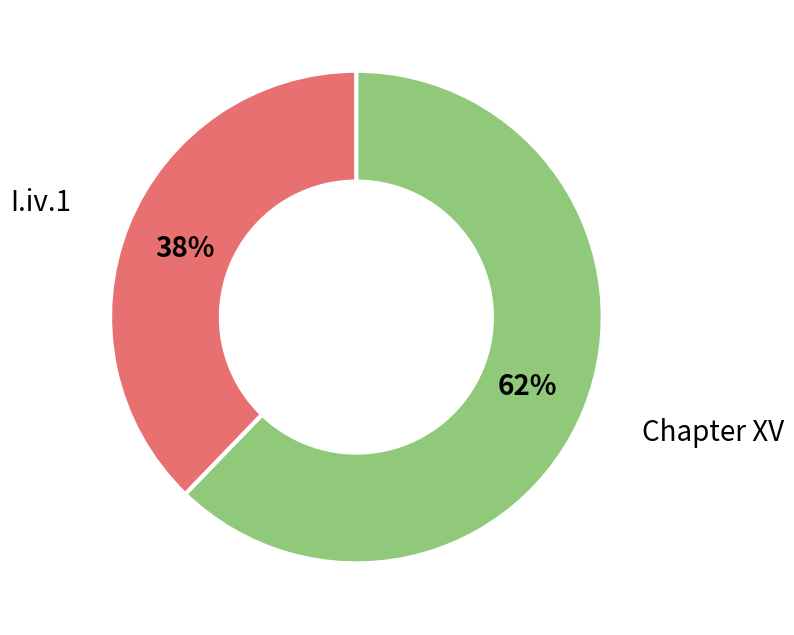

Combined, do I.iv.1 and Chapter XV account for over 50%?

Yes